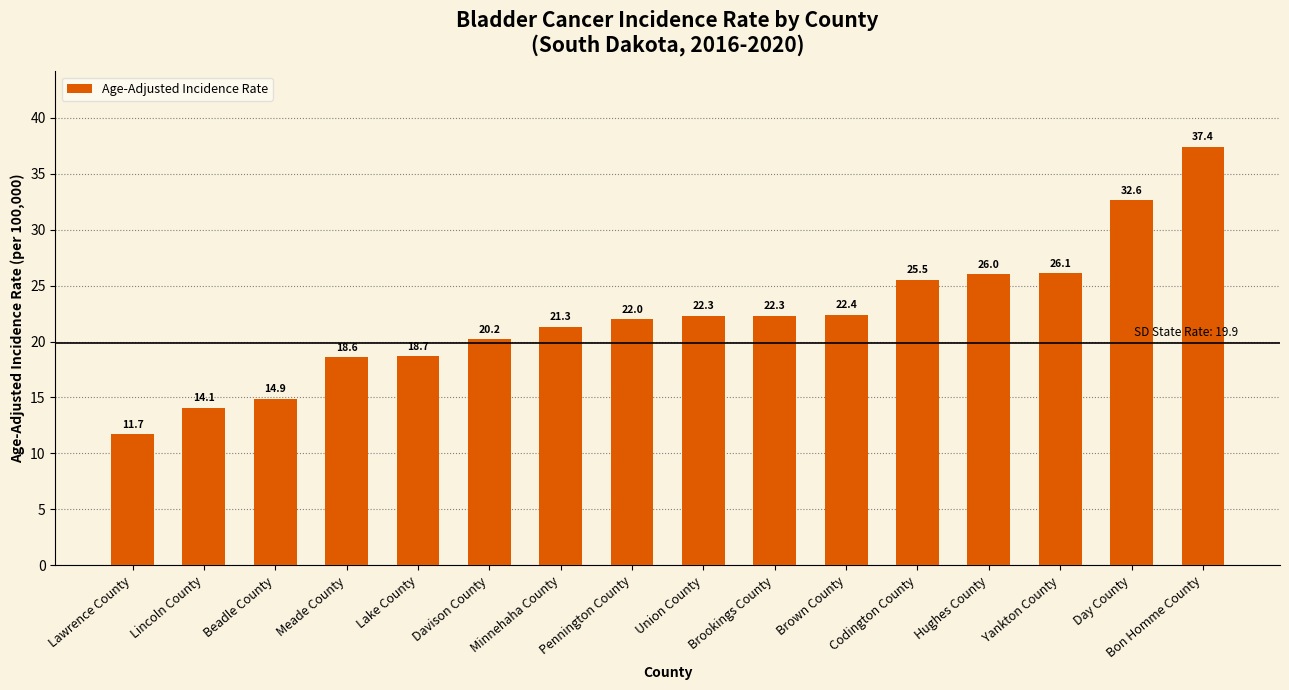

Reading right to left, list all the values displayed in this chart.

Bon Homme County=37.4	Day County=32.6	Yankton County=26.1	Hughes County=26.0	Codington County=25.5	Brown County=22.4	Brookings County=22.3	Union County=22.3	Pennington County=22.0	Minnehaha County=21.3	Davison County=20.2	Lake County=18.7	Meade County=18.6	Beadle County=14.9	Lincoln County=14.1	Lawrence County=11.7